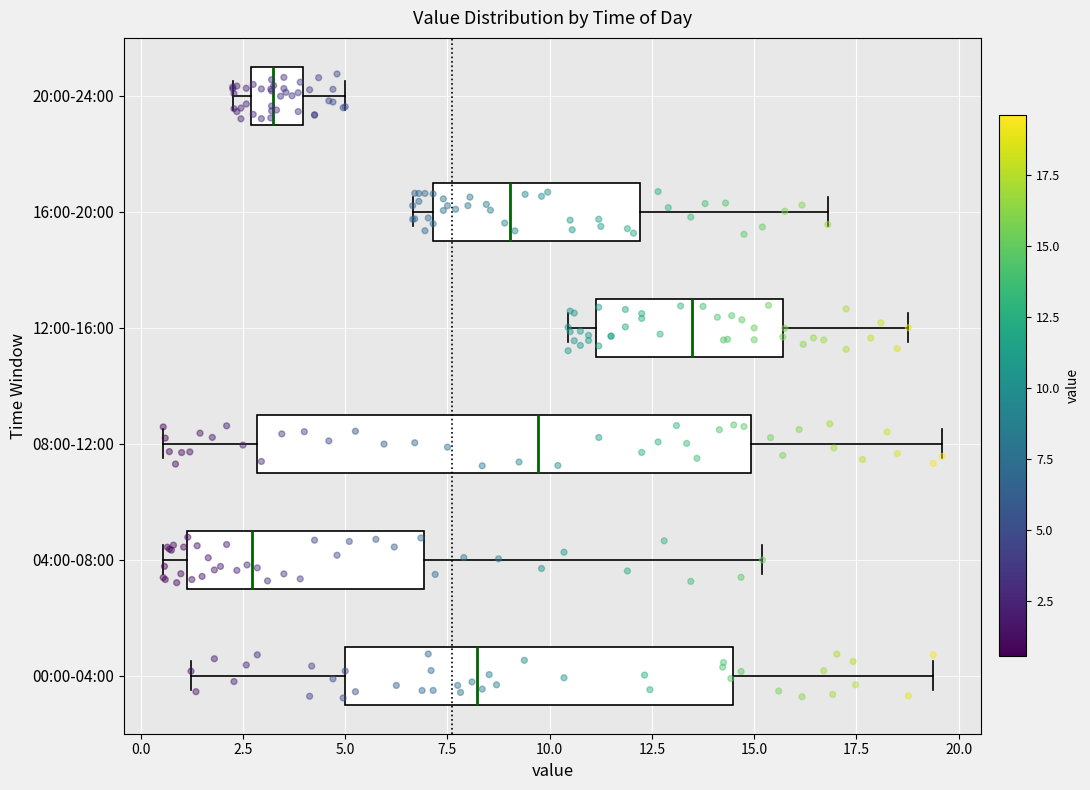

Which box is the widest, from its left edge to its right edge?

08:00-12:00